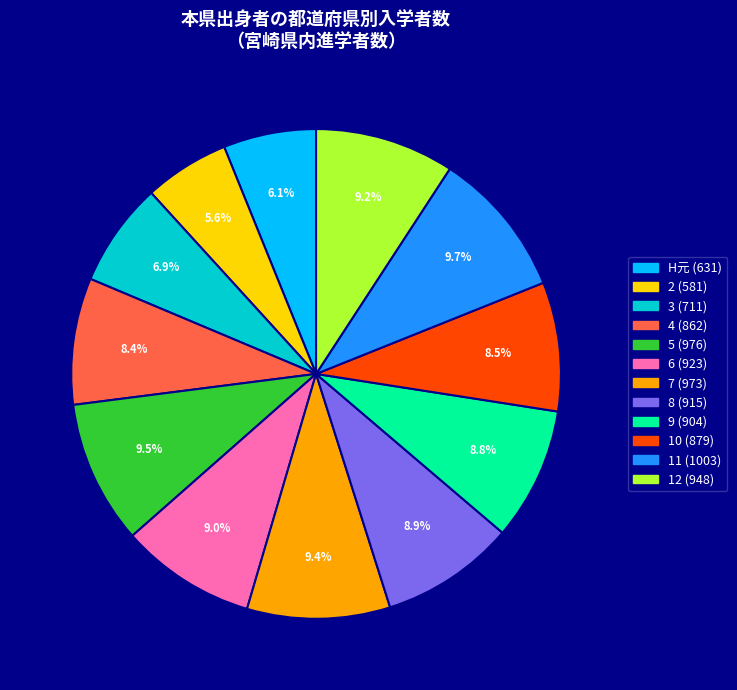

To the nearest percent, what is the average slice percentage?

8%